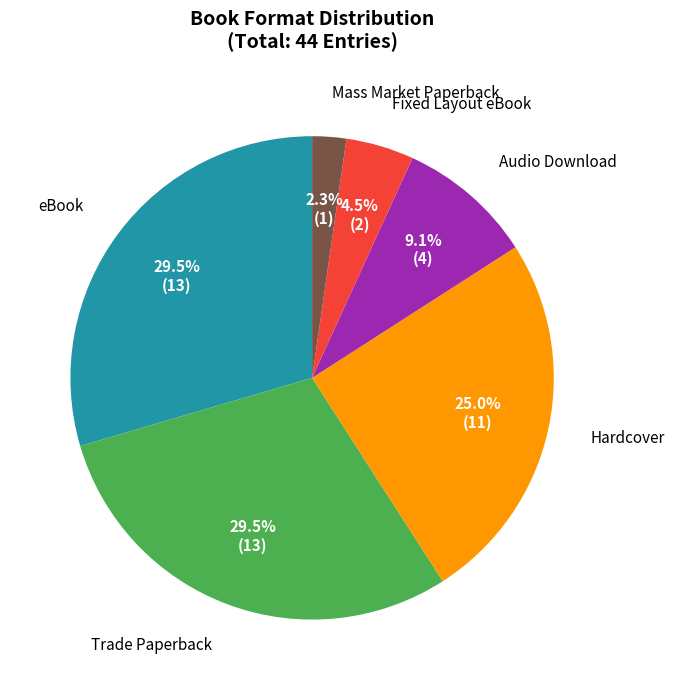

Is there any slice that represents more than half of the pie?

No